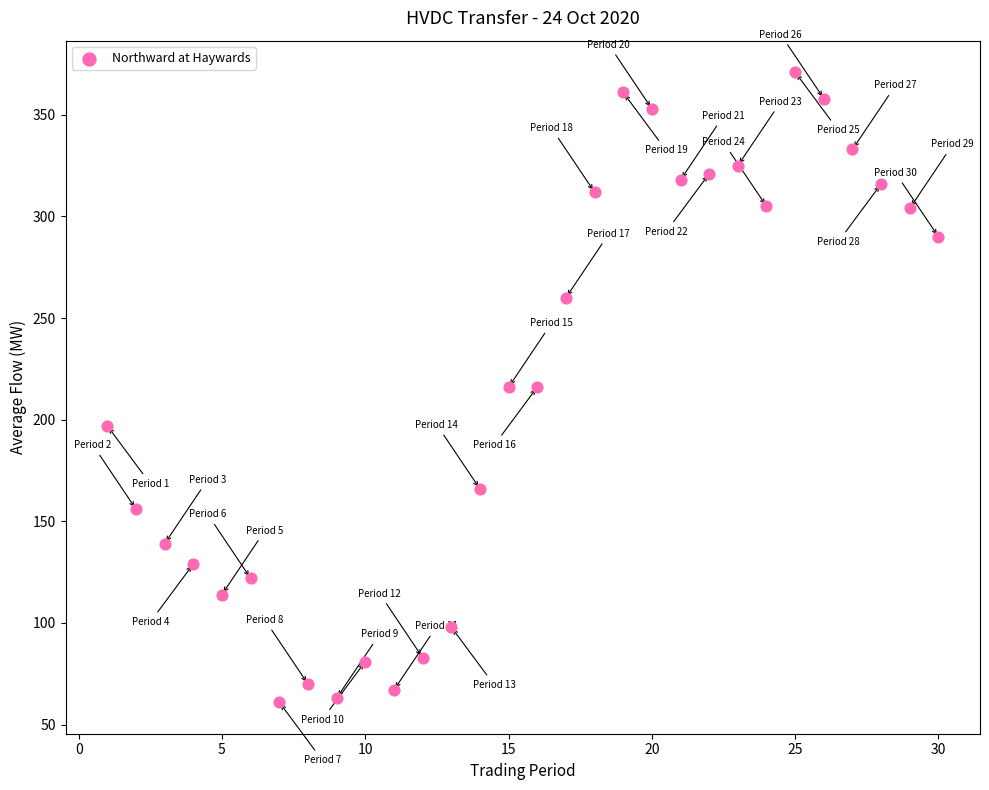

What is the range of Y values (max minus min)?

310